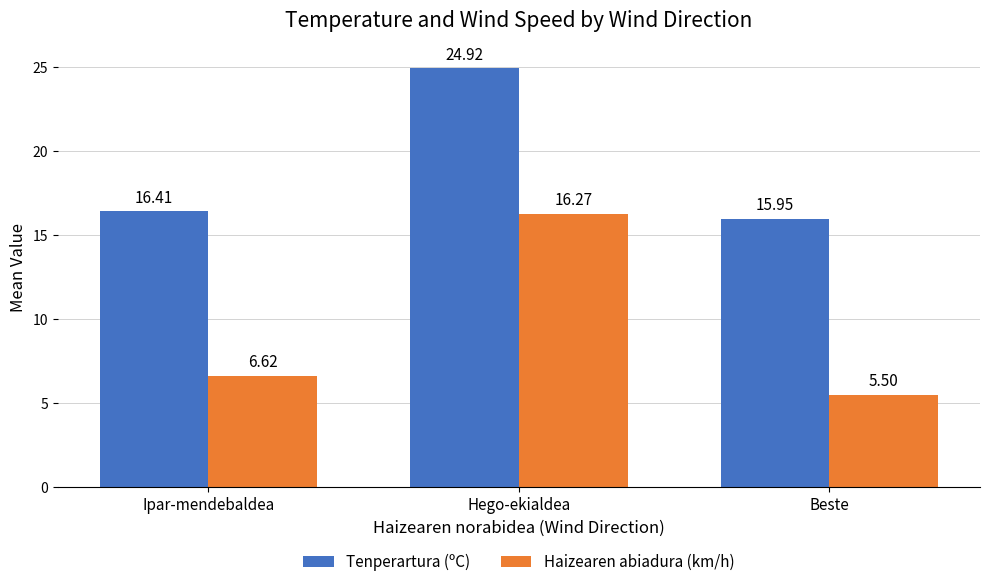

Between Hego-ekialdea and Beste, which series saw the biggest shift?

Haizearen abiadura (km/h)